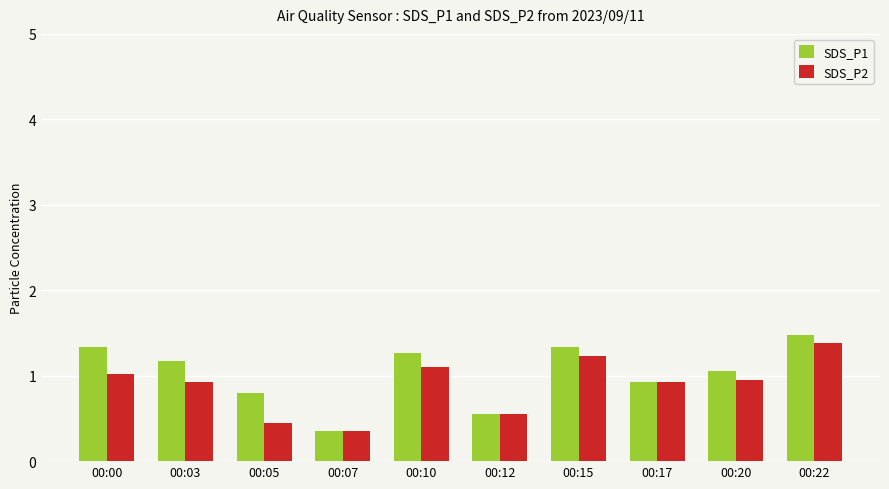

Rank the series by their average value, from lowest to highest.

SDS_P2, SDS_P1